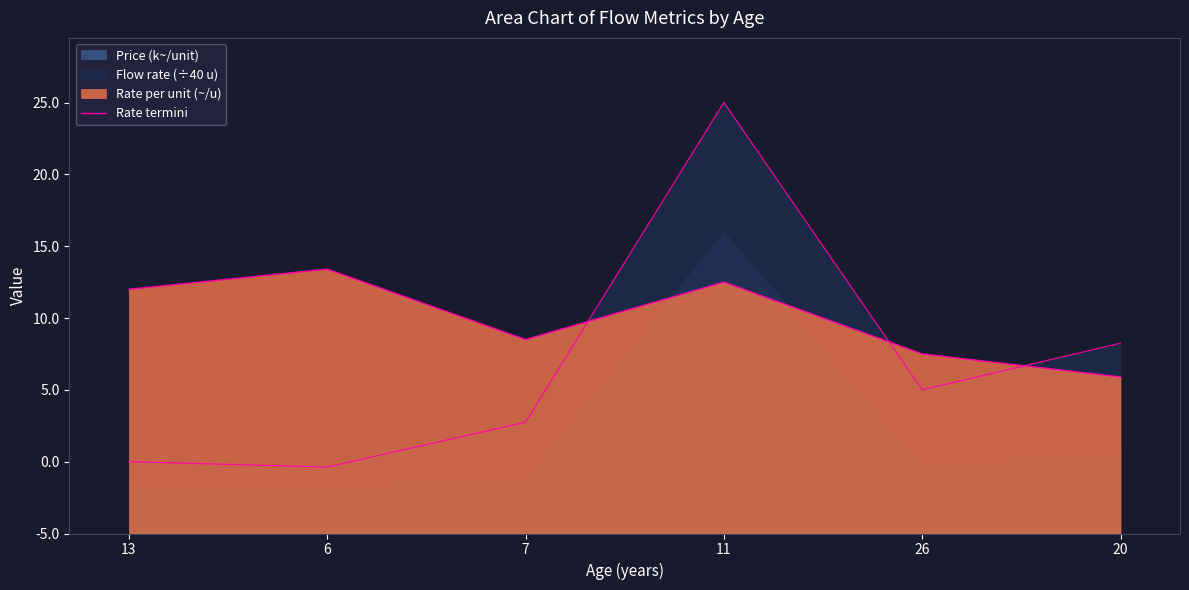

What position from the right is 13?

6